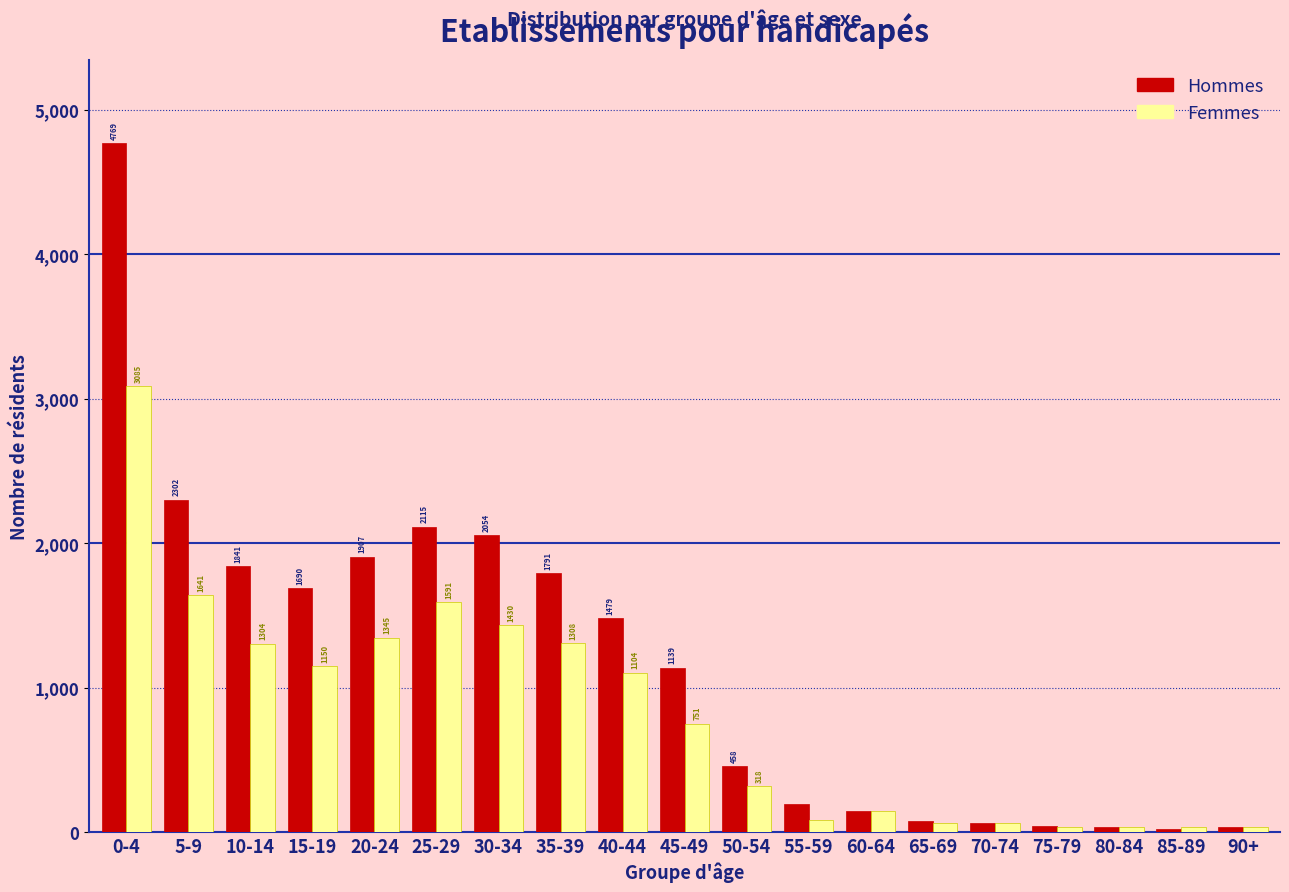

Reading left to right, what are all the values shown in this chart?

Hommes: 0-4=4769	5-9=2302	10-14=1841	15-19=1690	20-24=1907	25-29=2115	30-34=2054	35-39=1791	40-44=1479	45-49=1139	50-54=458	55-59=195	60-64=144	65-69=74	70-74=62	75-79=40	80-84=36	85-89=18	90+=33
Femmes: 0-4=3085	5-9=1641	10-14=1304	15-19=1150	20-24=1345	25-29=1591	30-34=1430	35-39=1308	40-44=1104	45-49=751	50-54=318	55-59=83	60-64=144	65-69=62	70-74=62	75-79=36	80-84=36	85-89=33	90+=33